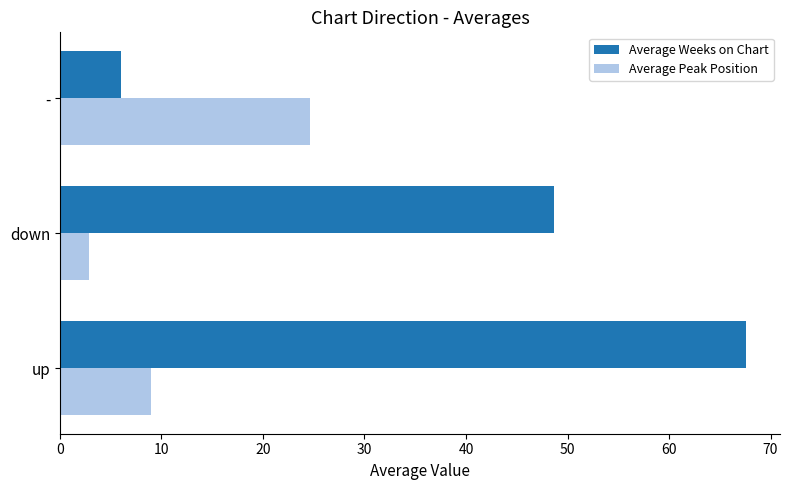

At which category is the sum across all series the highest?

up